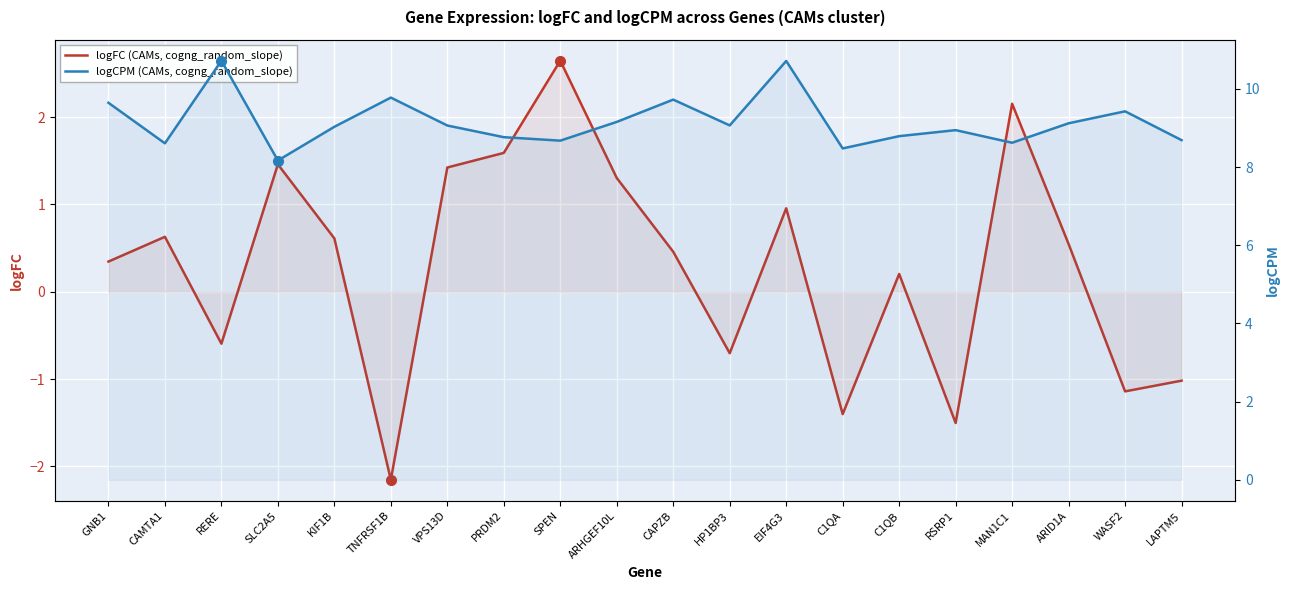

At which label does logFC (CAMs, cogng_random_slope) reach its peak?

SPEN